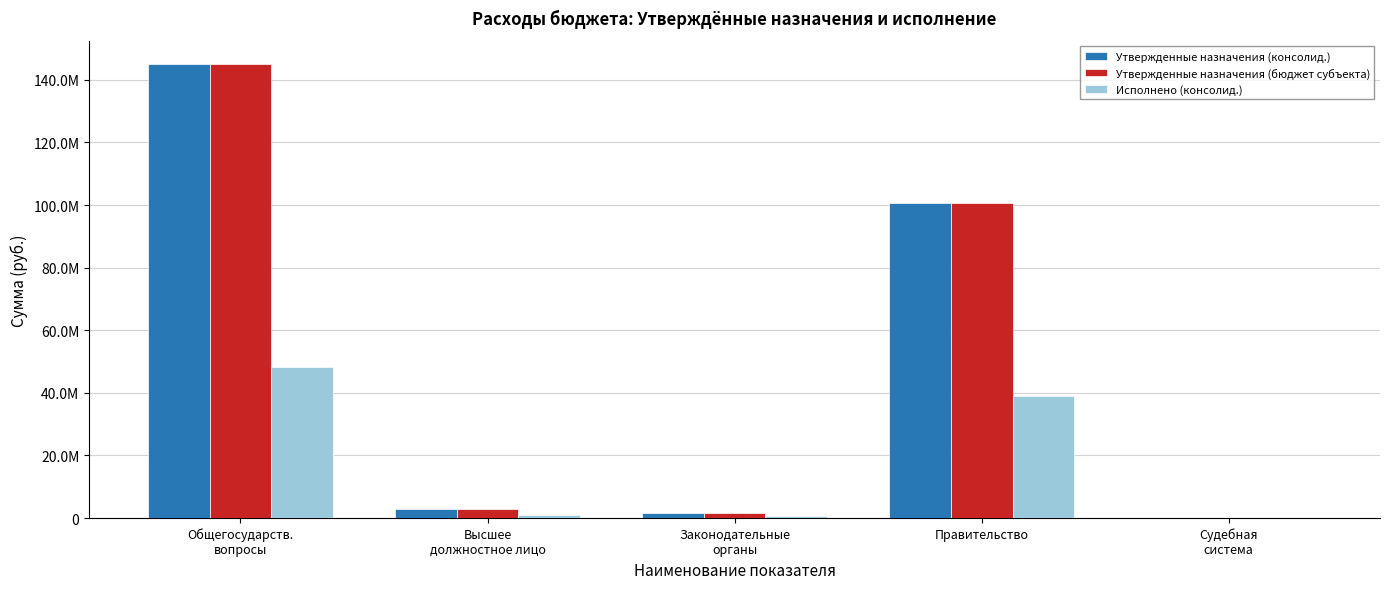

What are all the series names shown in the legend?

Утвержденные назначения (консолид.), Утвержденные назначения (бюджет субъекта), Исполнено (консолид.)